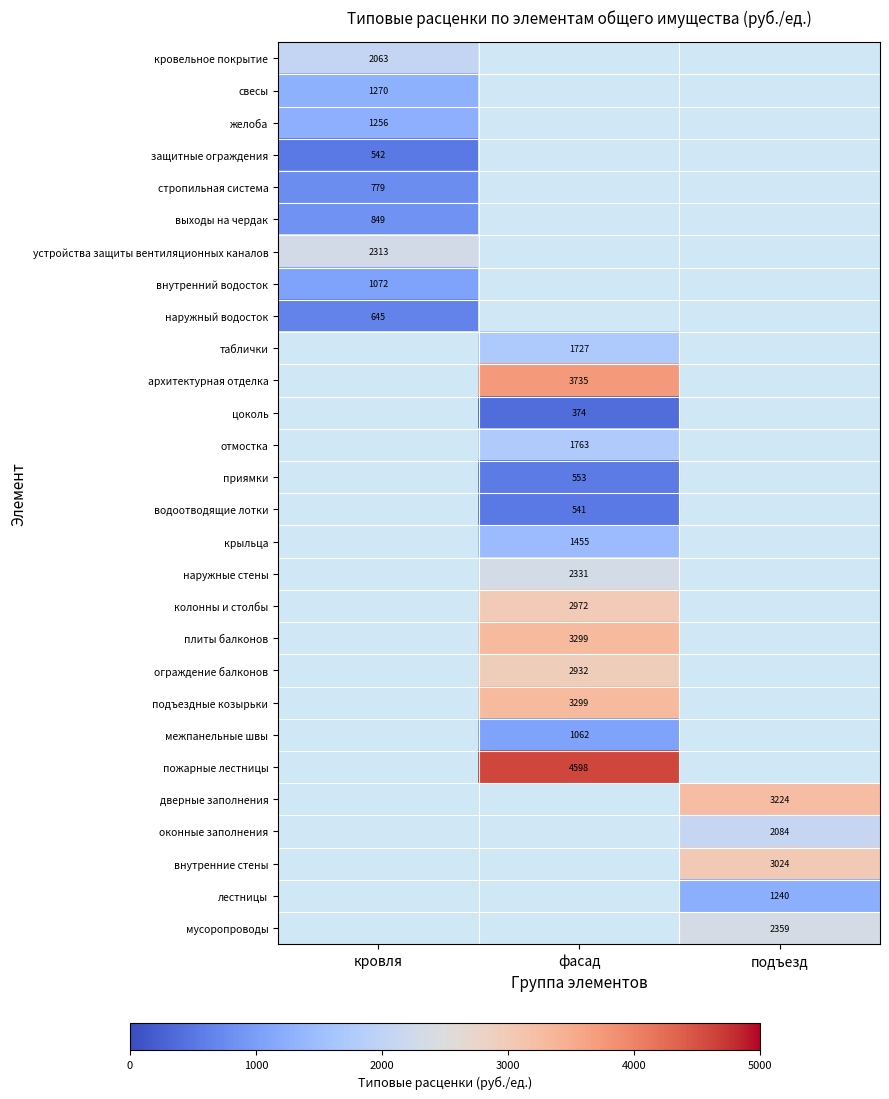

Is the value of желоба at кровля greater than the value of цоколь at фасад?

Yes